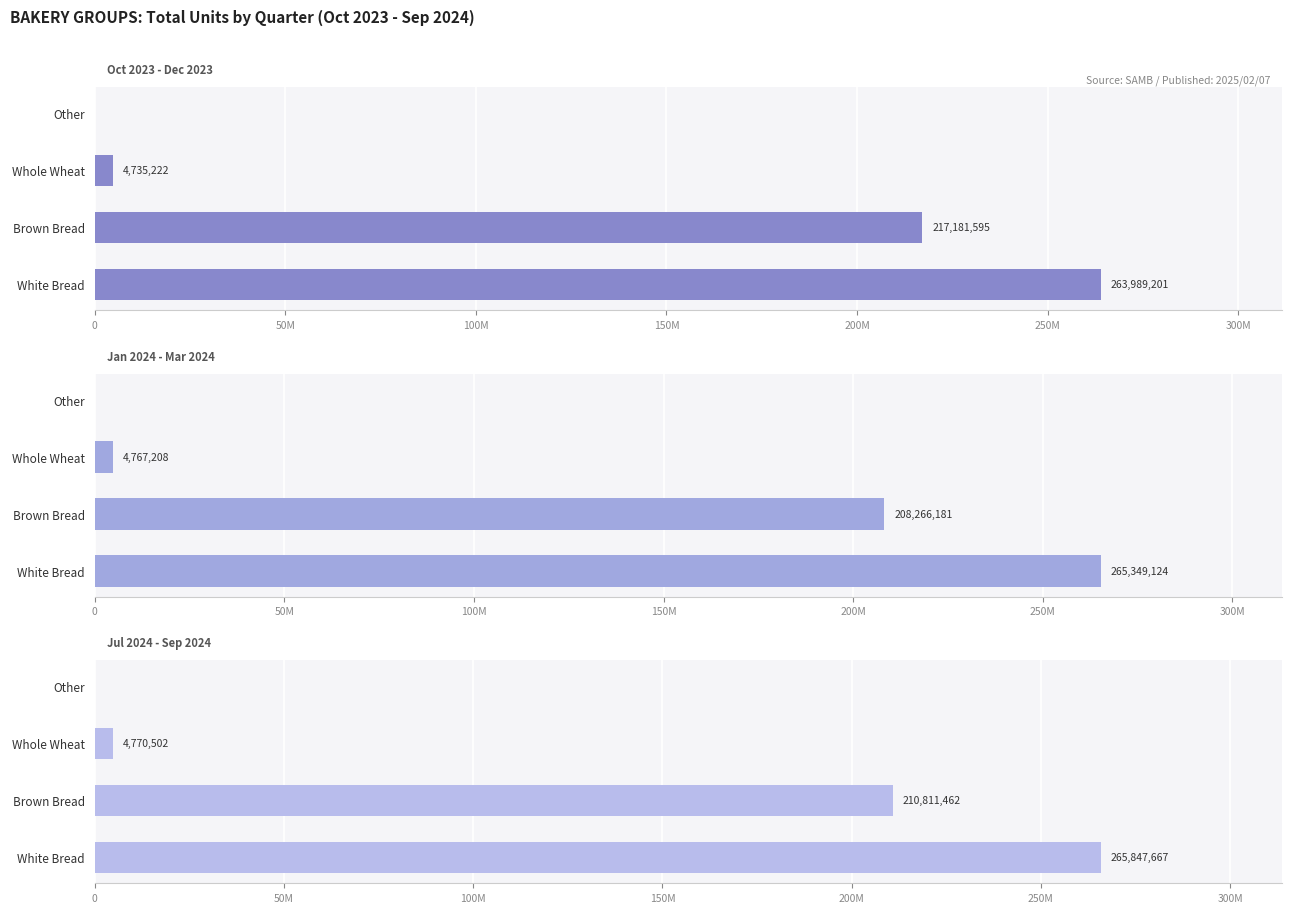

Rank the series by their average value, from highest to lowest.

Oct 2023 - Dec 2023, Jul 2024 - Sep 2024, Jan 2024 - Mar 2024